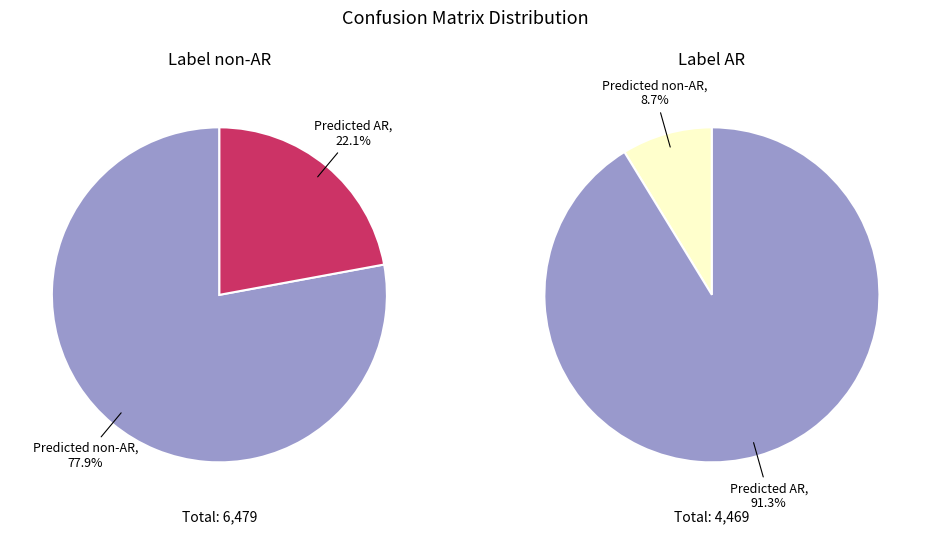

Which slice is the smallest?

Predicted non-AR (Label AR)